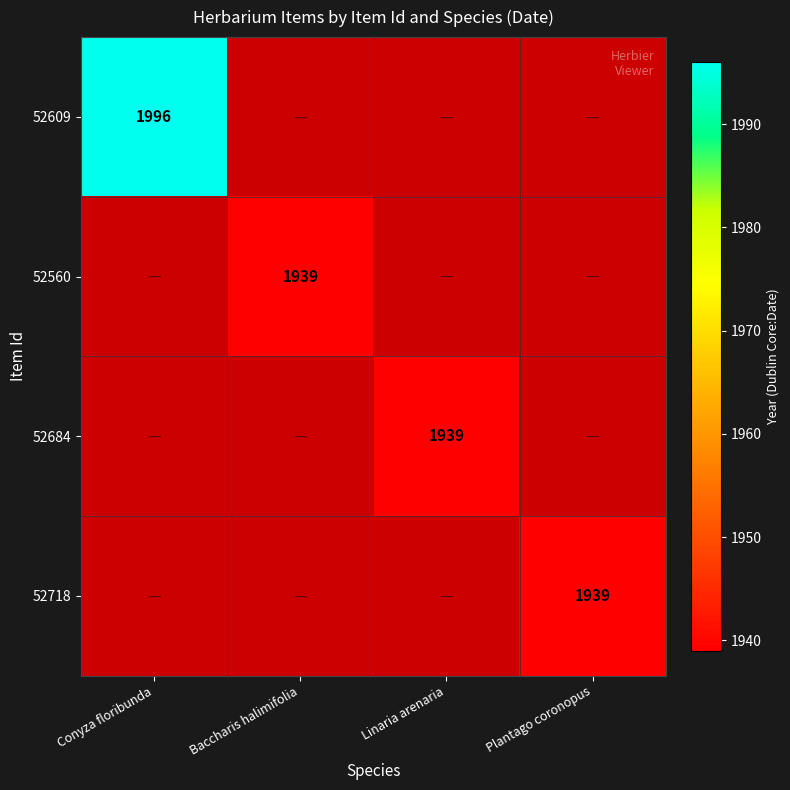

List the labels in order of 52609 value, smallest first.

Conyza floribunda, Baccharis halimifolia, Linaria arenaria, Plantago coronopus